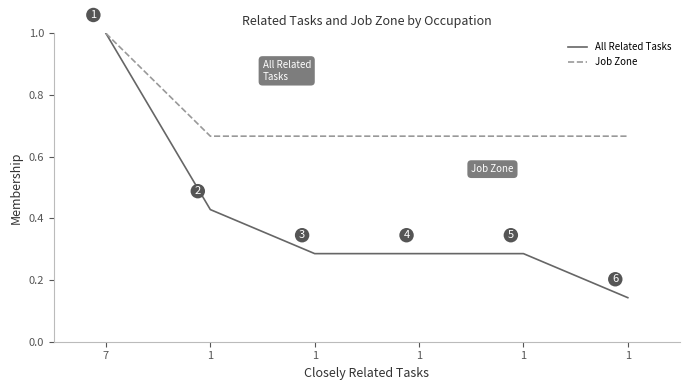

Does the chart have visible grid lines?

No